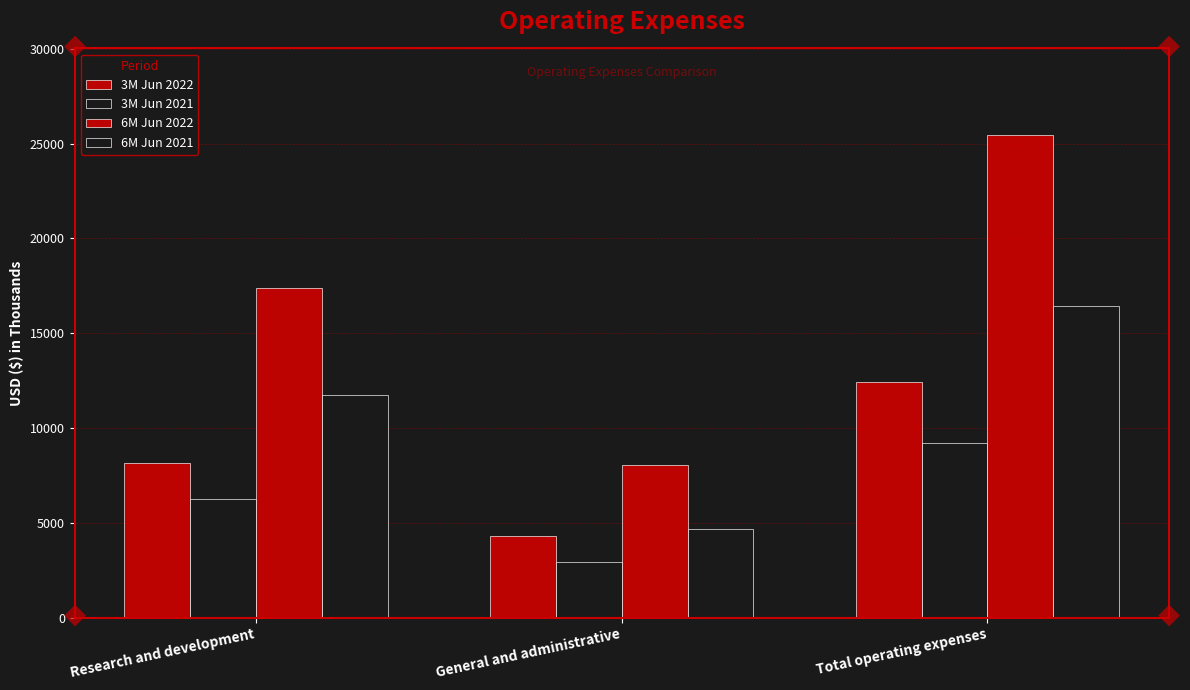

Is it true that 6M Jun 2022 equals 17410 at Research and development?

True